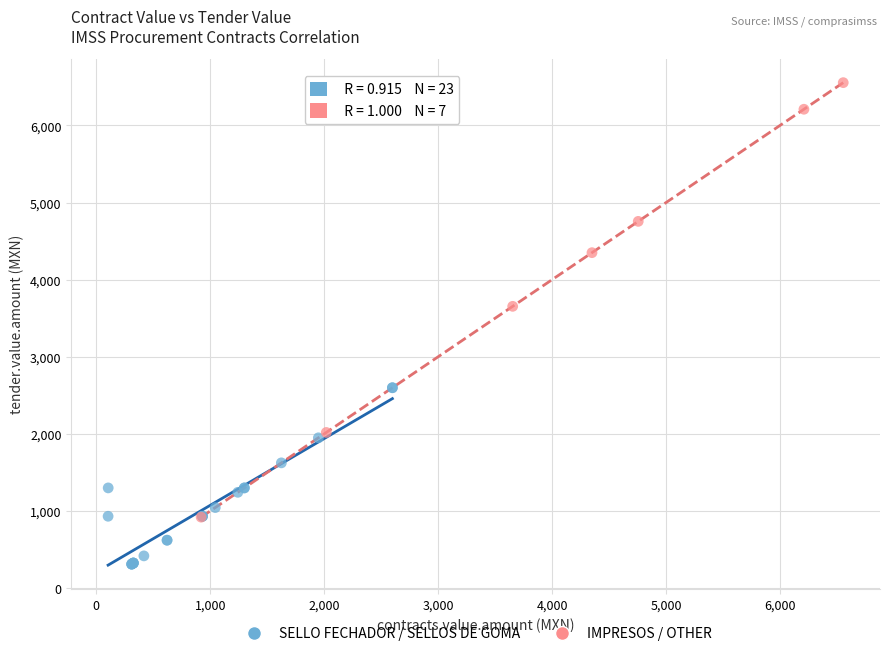

What are all the series names shown in the legend?

SELLO FECHADOR / SELLOS DE GOMA, IMPRESOS / OTHER